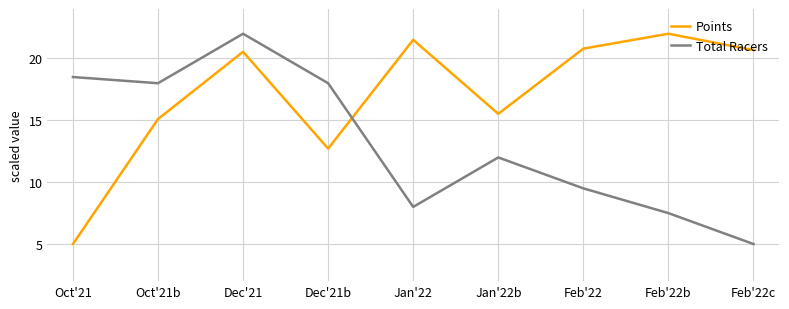

The value of Total Racers at Feb'22c is 5.0. True or false?

True